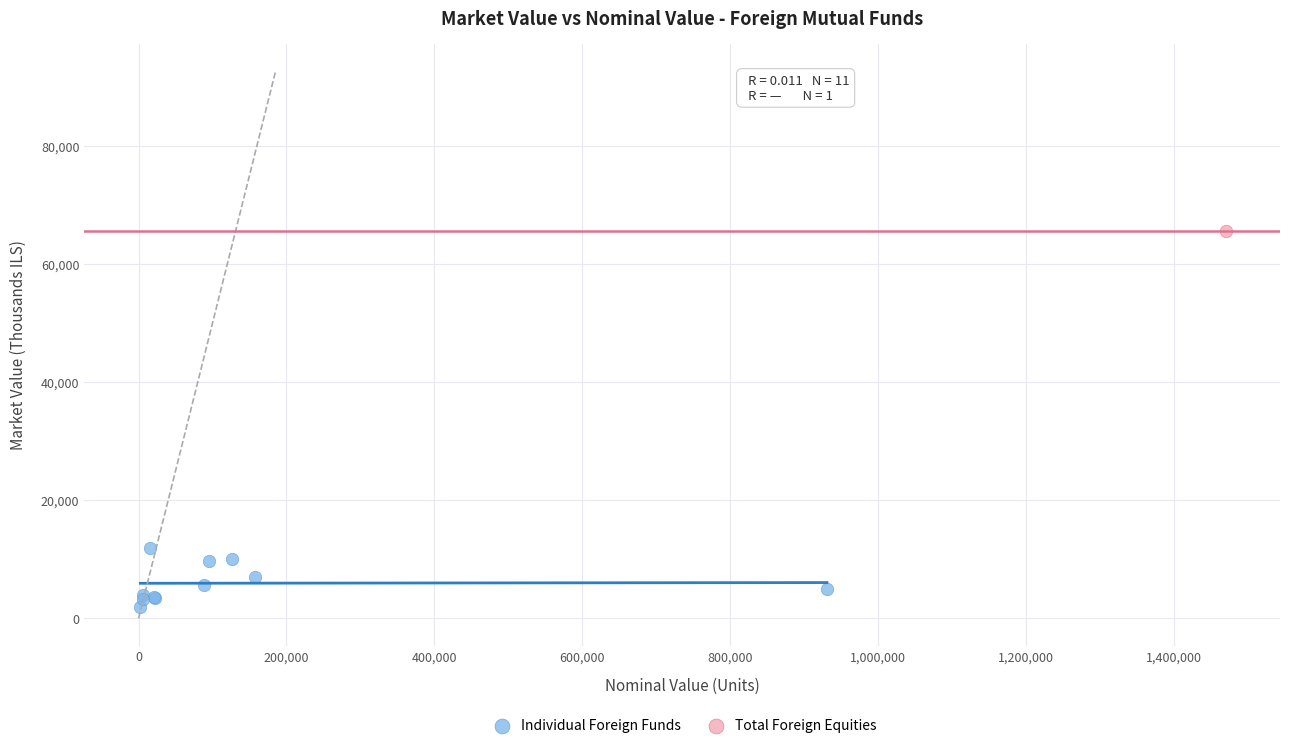

What are all the series names shown in the legend?

Individual Foreign Funds, Total Foreign Equities